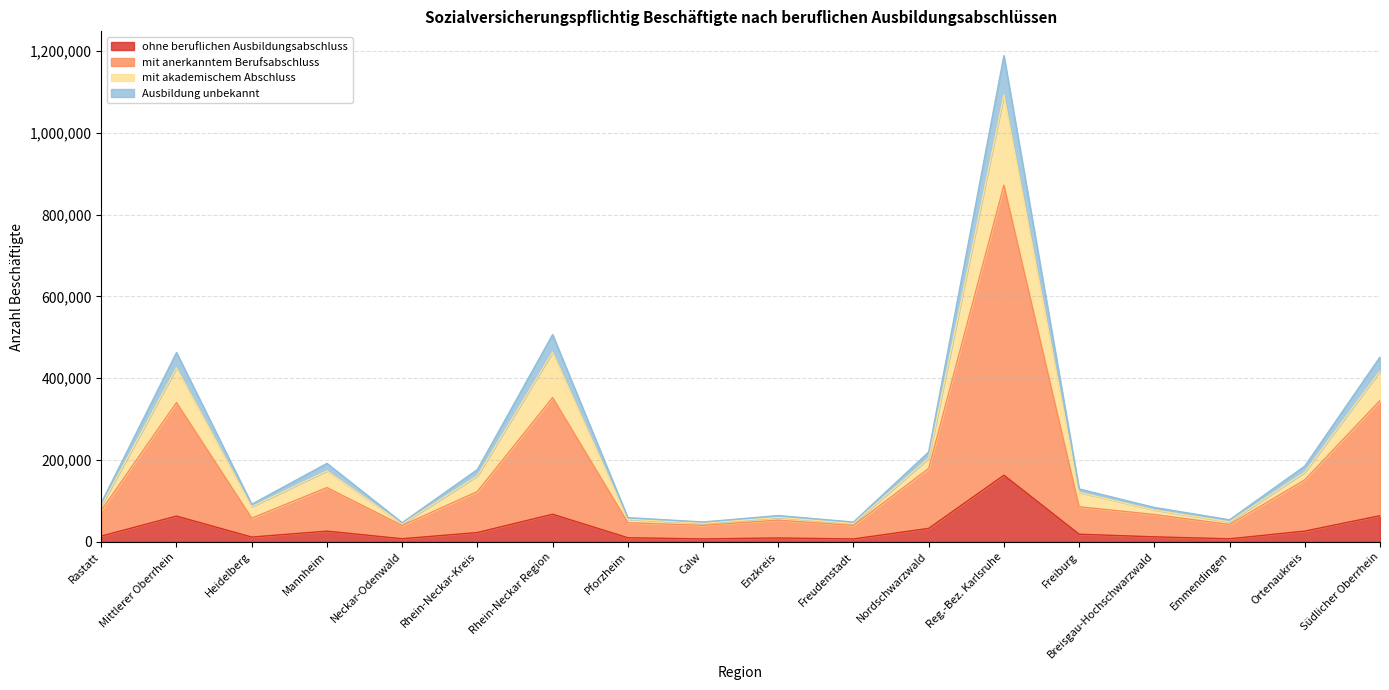

How many interior local valleys does the ohne beruflichen Ausbildungsabschluss series have?

5